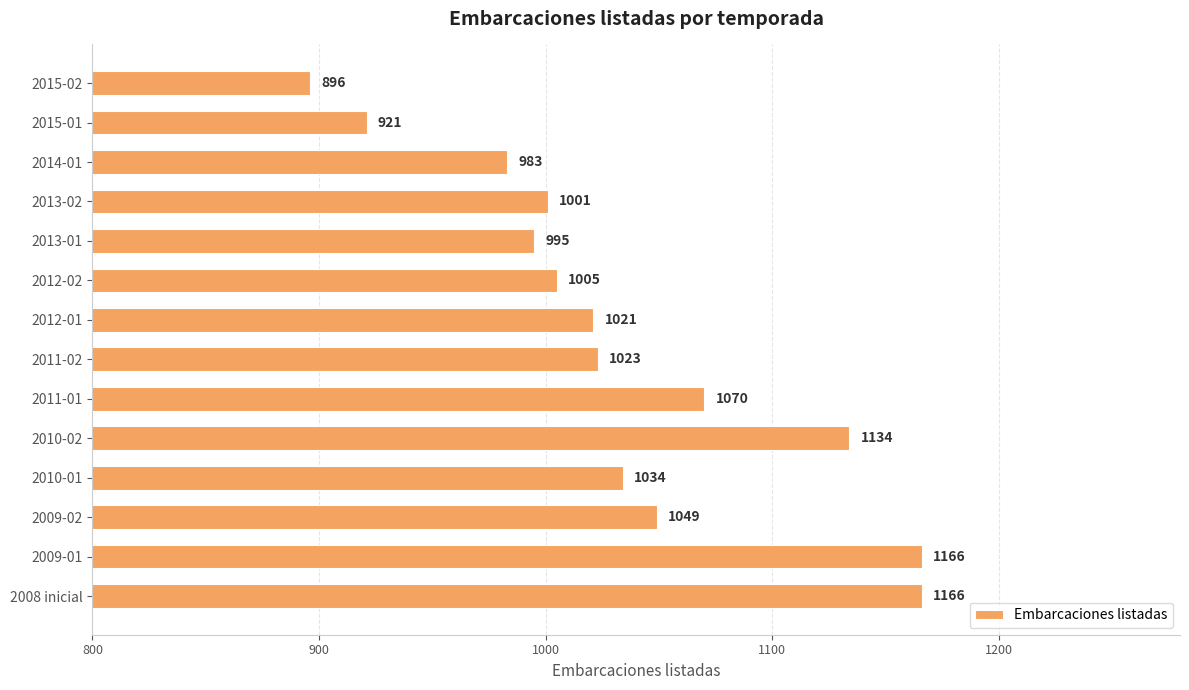

Approximately how many times larger is the value at 2013-01 compared to 2012-02?

1.0